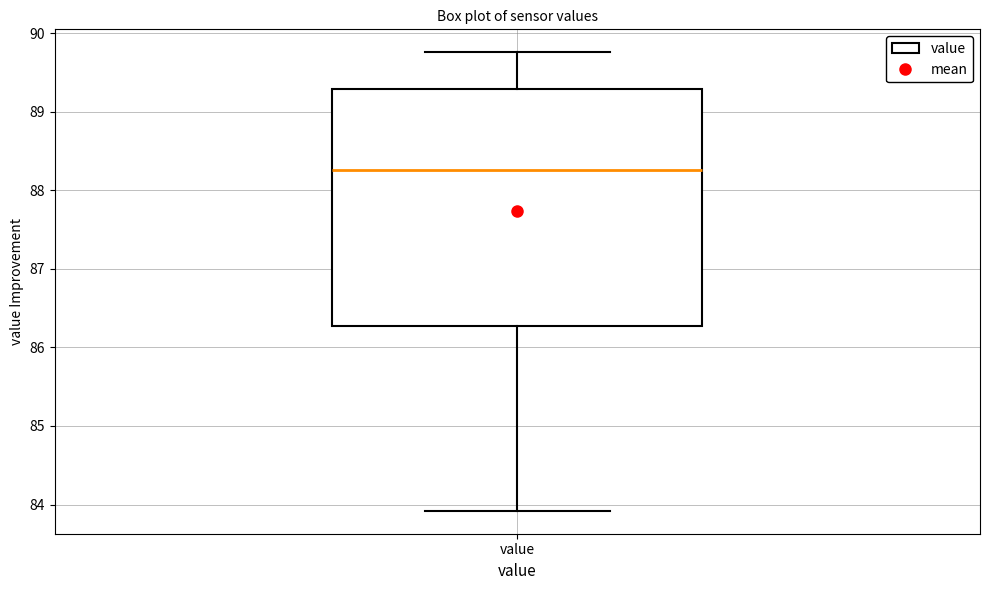

Transcribe this box plot: give where the median line is, the range the box spans, and where the two whiskers end, as read against the y-axis. The values are not printed on the chart, so give them approximately, as read against the axis.

median 88.3, box 86.3 to 89.3, whiskers 83.9 to 89.8